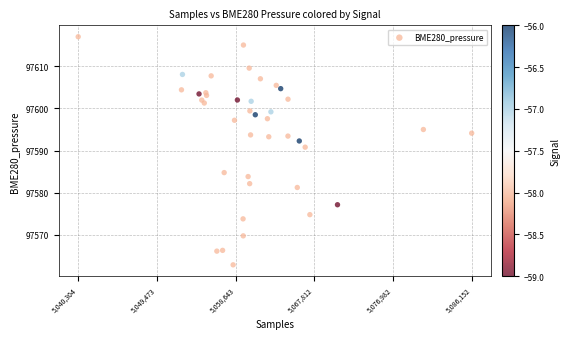

What is the range of X values (max minus min)?

45848.0